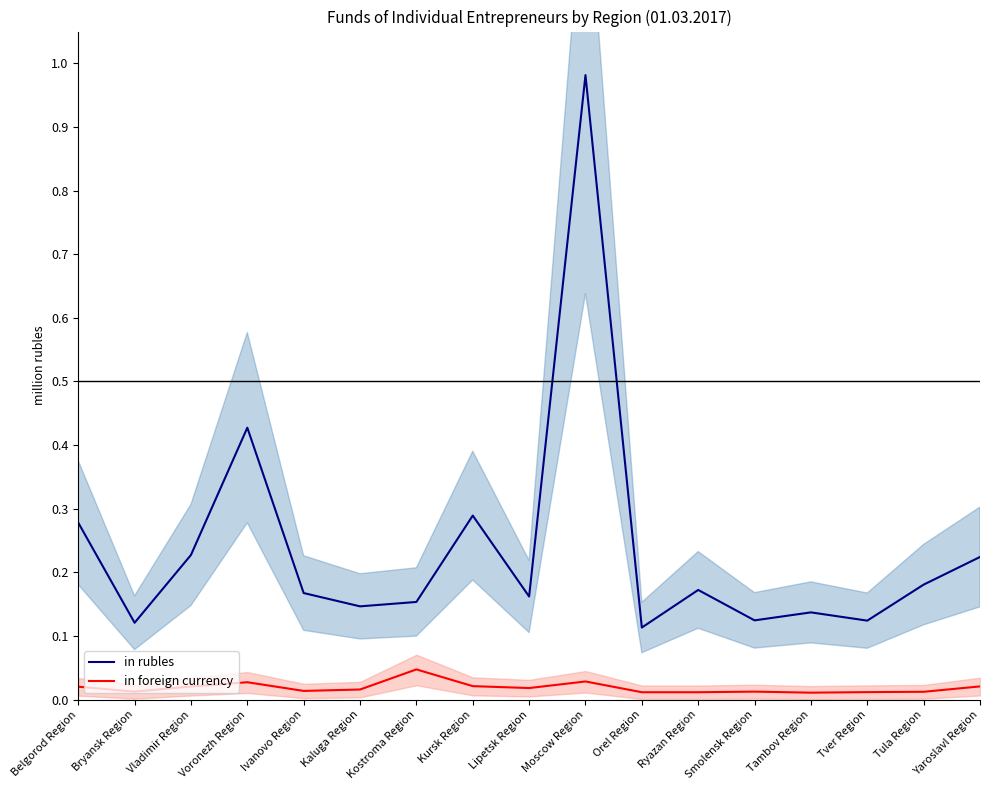

True or false: in foreign currency and in rubles cross at least once.

False